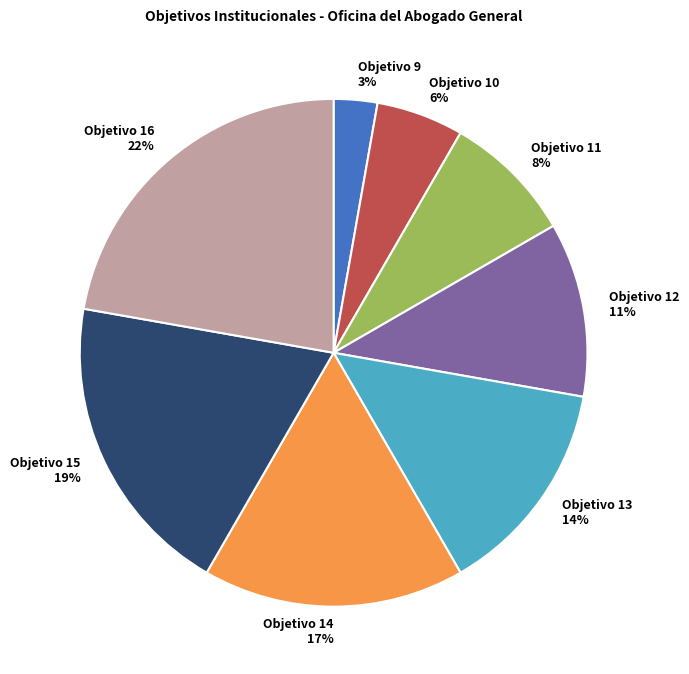

Rank the categories by value from lowest to highest.

Objetivo 9, Objetivo 10, Objetivo 11, Objetivo 12, Objetivo 13, Objetivo 14, Objetivo 15, Objetivo 16